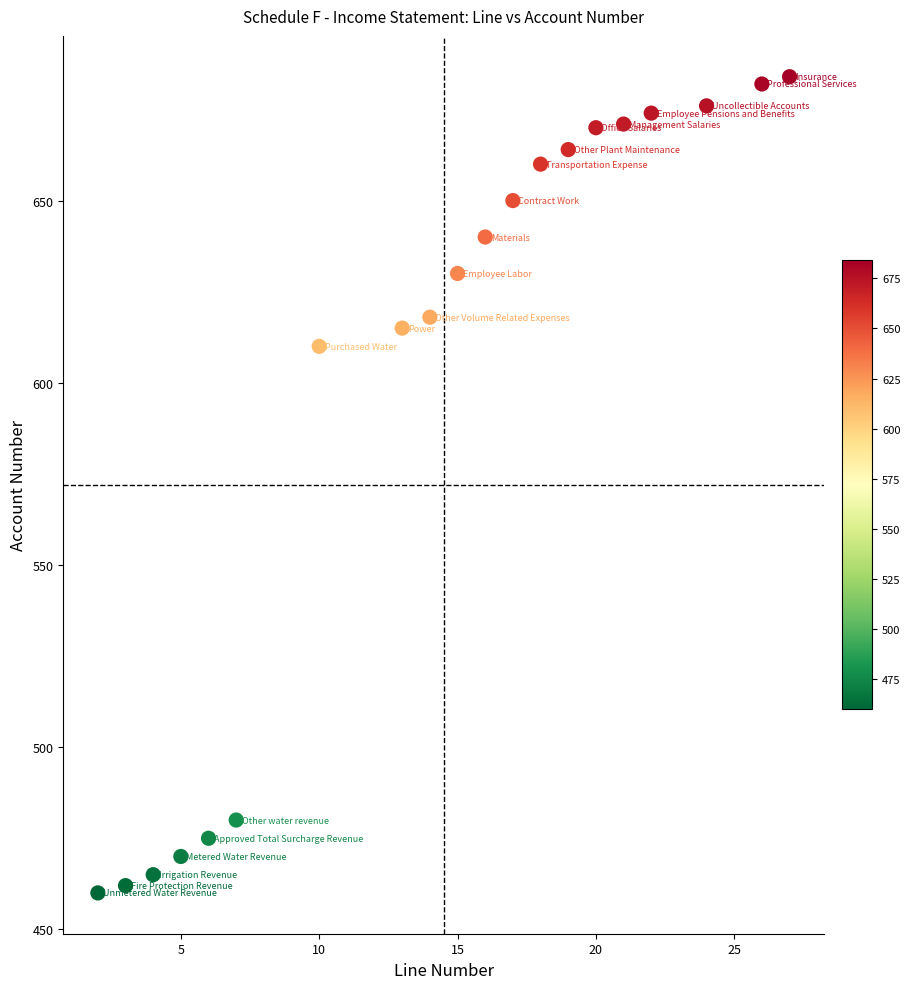

What is the range of Y values (max minus min)?

224